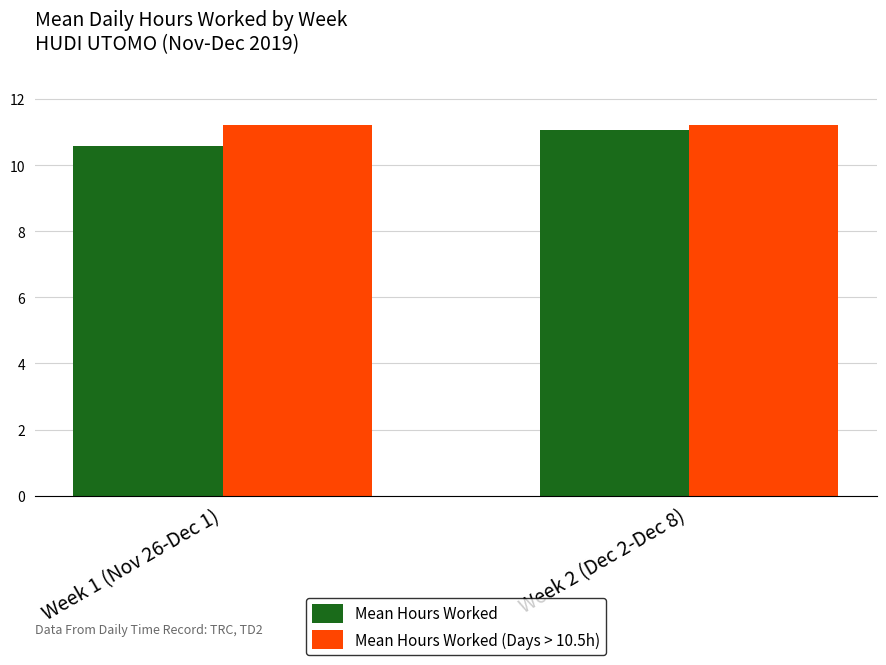

Reading left to right, what are all the values shown in this chart?

Mean Hours Worked: Week 1 (Nov 26-Dec 1)=10.6	Week 2 (Dec 2-Dec 8)=11.1
Mean Hours Worked (Days > 10.5h): Week 1 (Nov 26-Dec 1)=11.2	Week 2 (Dec 2-Dec 8)=11.2